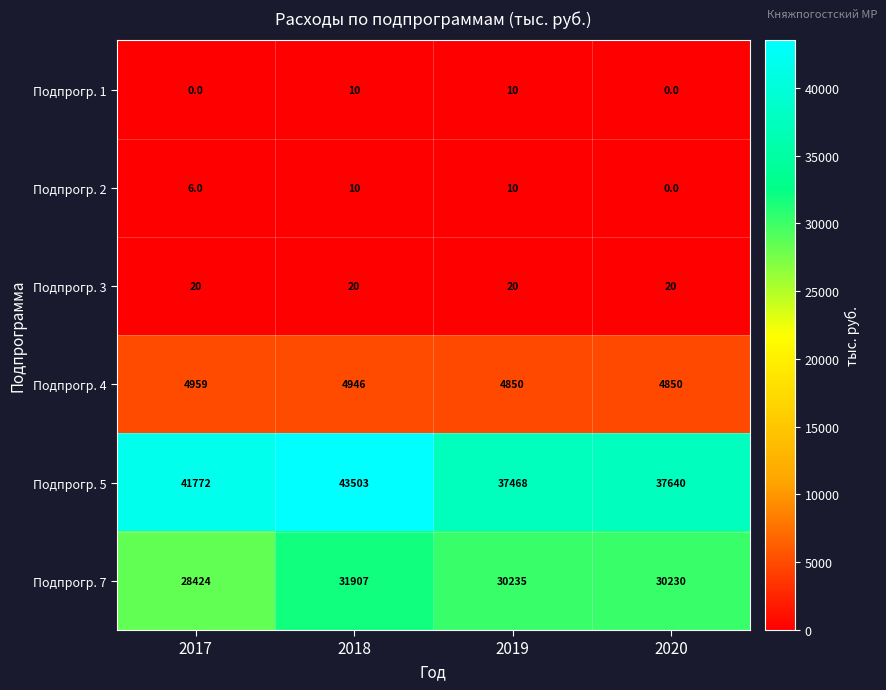

True or false: Подпрогр. 5 has a value of 58105 at 2018.

False